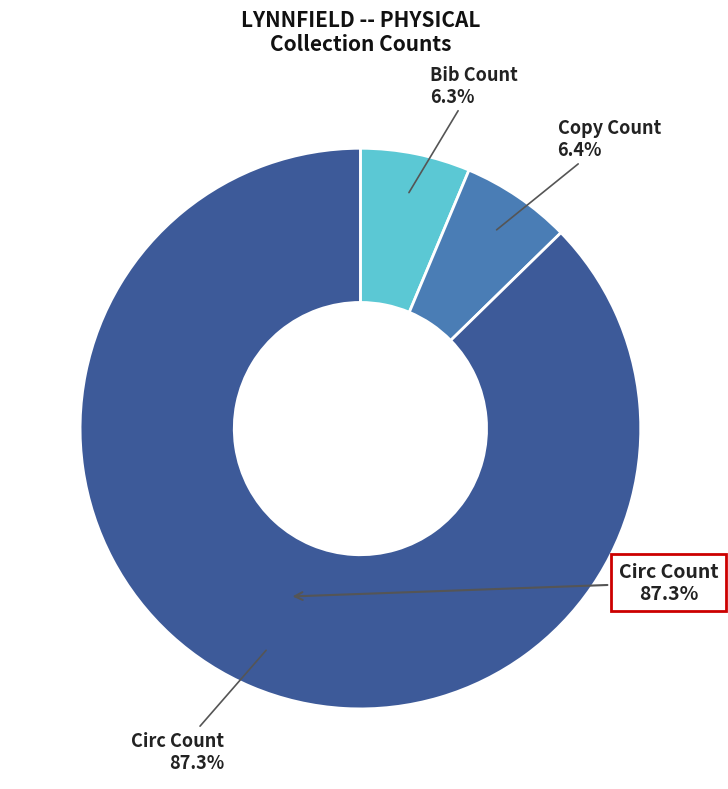

To the nearest percent, what is the difference between the Bib Count and Circ Count slice percentages?

81%